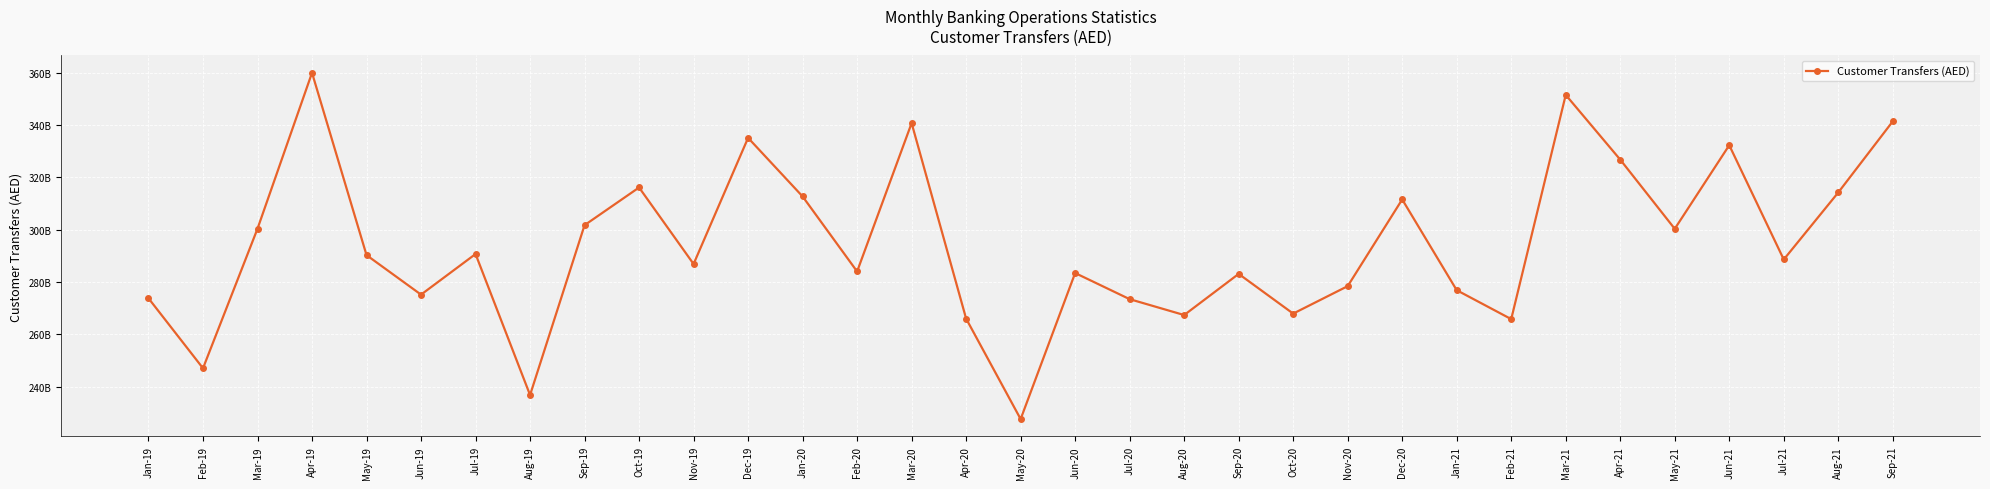

What is the difference between the values at Jul-21 and Apr-20?

22617969897.4